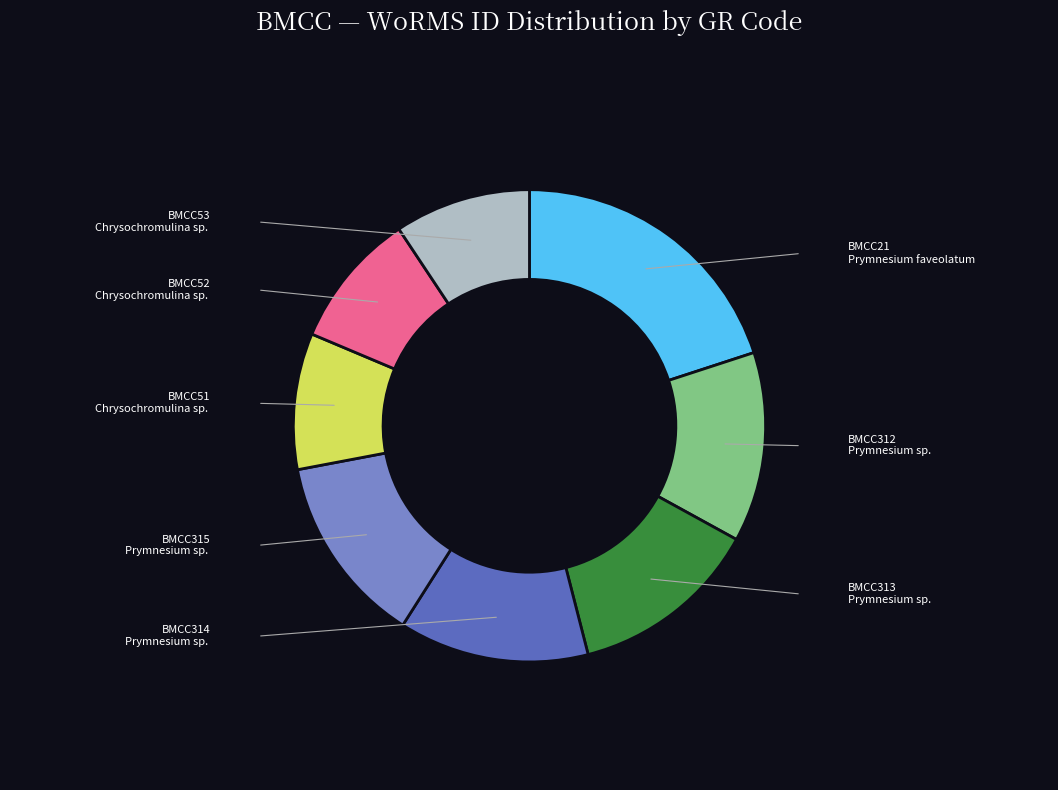

What is the largest slice in the pie chart?

BMCC21